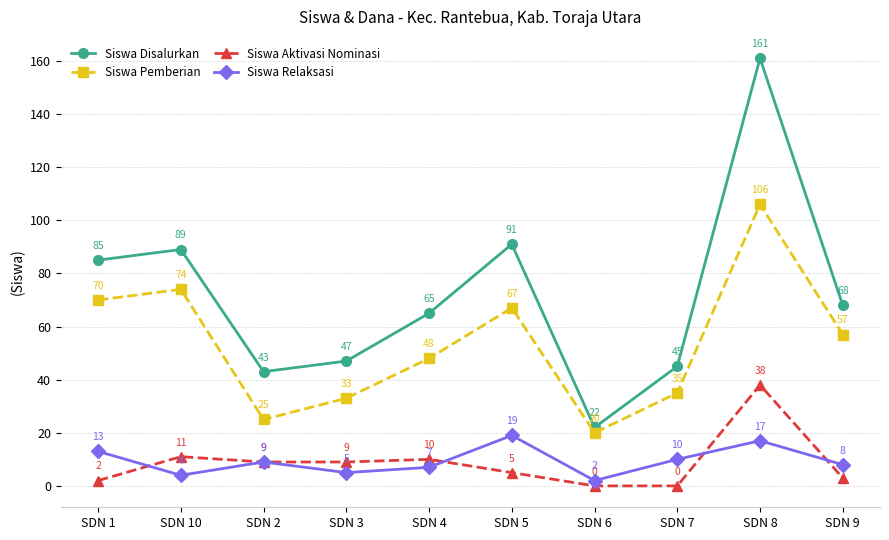

What is the difference between the maximum and minimum values in the Siswa Aktivasi Nominasi series?

38